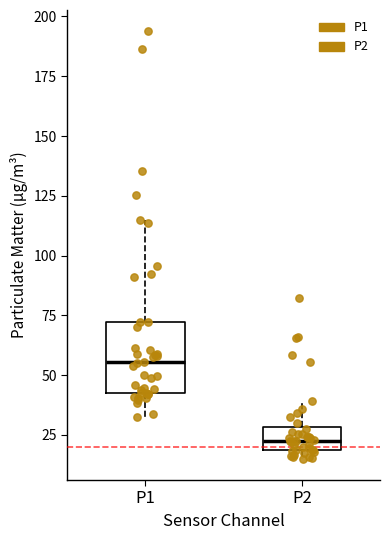

Reading left to right, read every box against the y-axis: the position of its median line, the range the box covers, and the ends of its whiskers. The values are not printed on the chart, so give them approximately, as read against the axis.

P1: median 55, box 45 to 70, whiskers 35 to 115
P2: median 25, box 20 to 30, whiskers 15 to 40